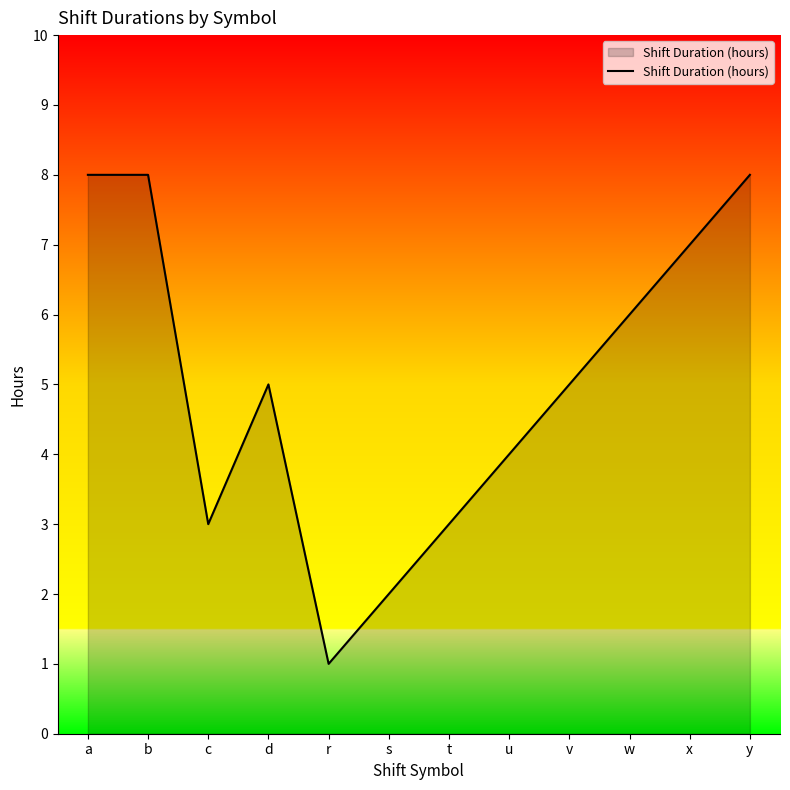

What position from the right is x?

2